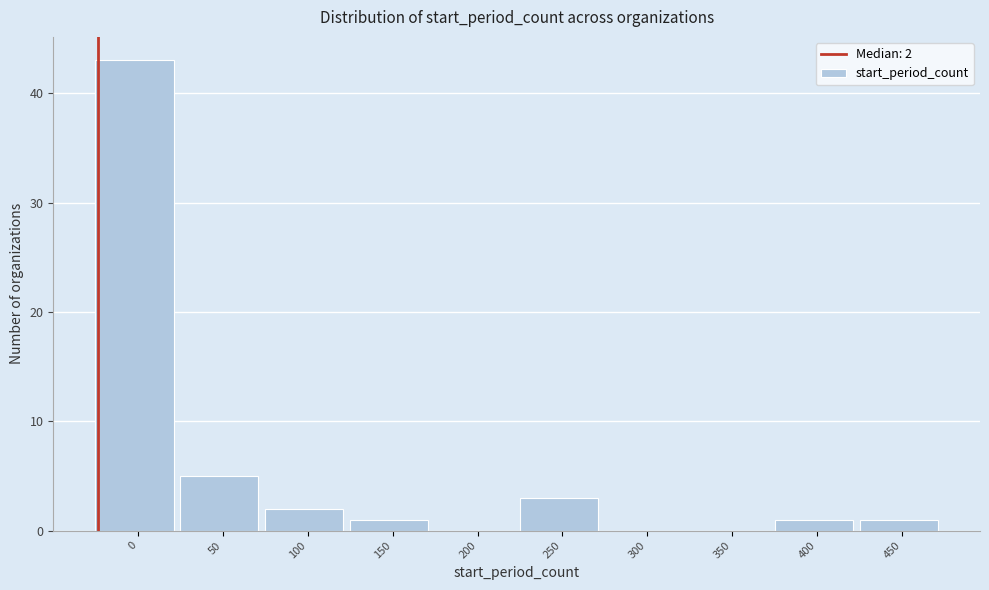

Reading left to right, what are all the values shown in this chart?

0=43	50=5	100=2	150=1	200=0	250=3	300=0	350=0	400=1	450=1